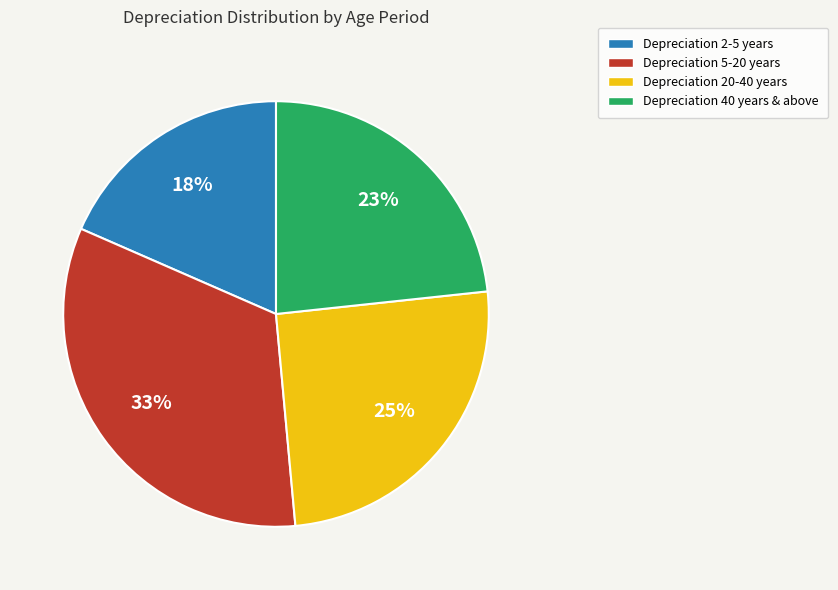

Is there any slice that represents more than half of the pie?

No